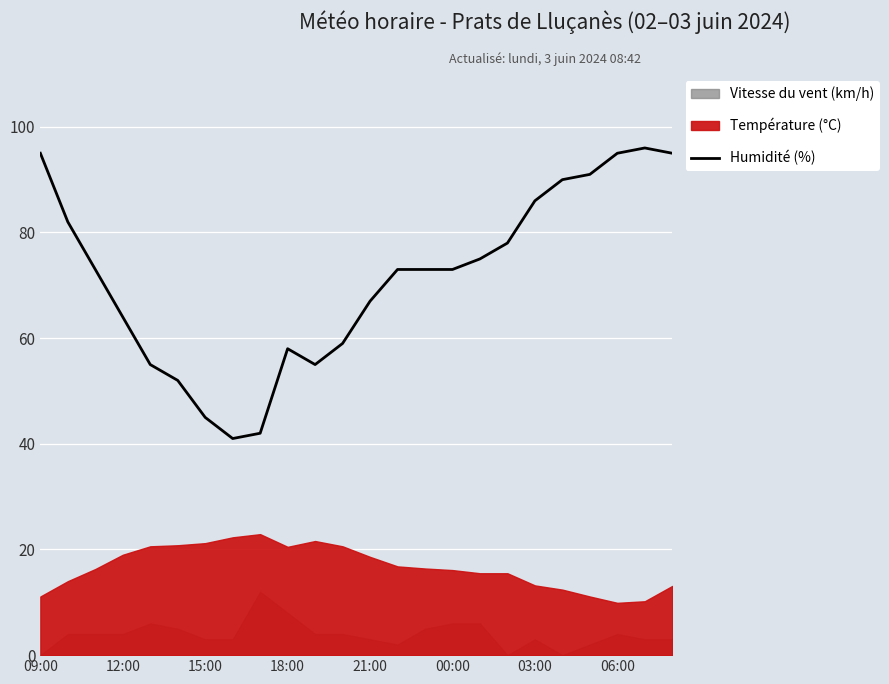

How many data points does each series have?

24